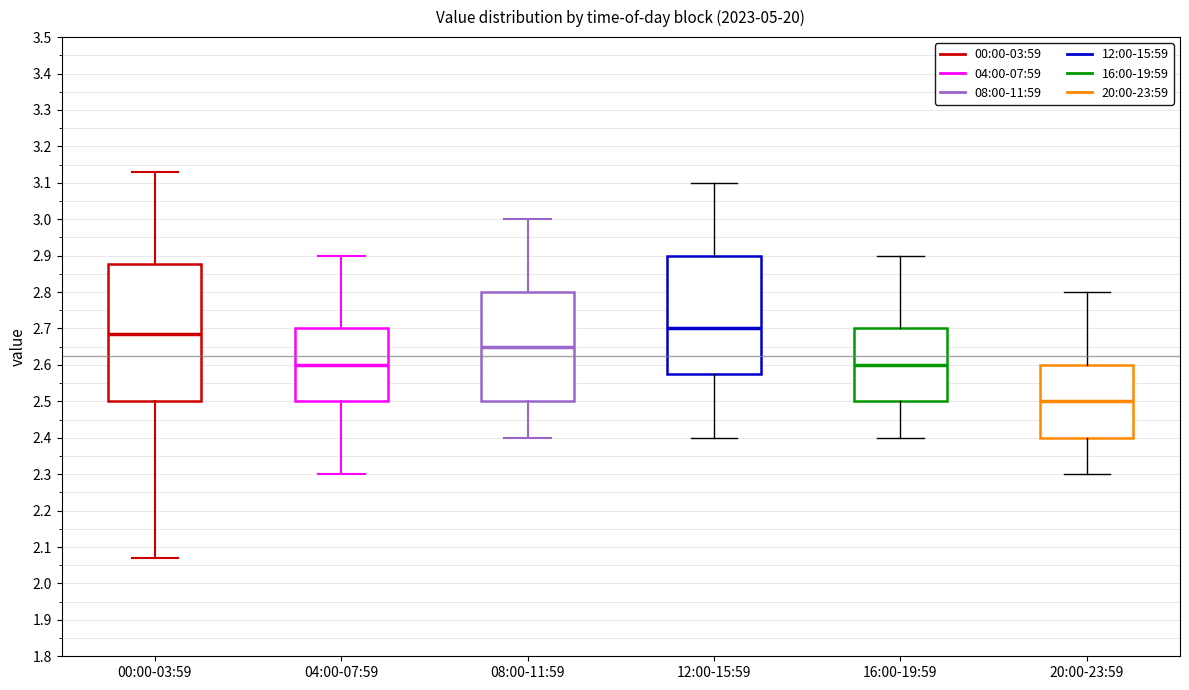

Comparing the boxes themselves (not the whiskers), which one is the tallest?

00:00-03:59